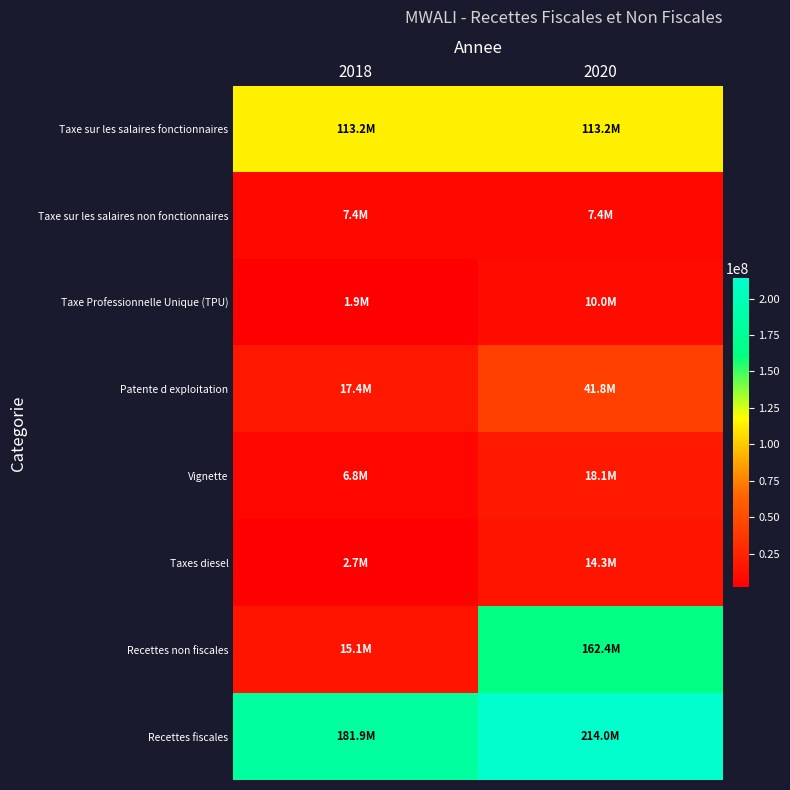

At how many categories does at least one series exceed 60927676?

2